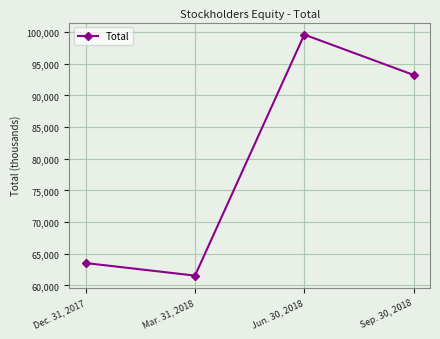

Reading right to left, transcribe all the data shown in this chart.

93224	99595	61548	63531